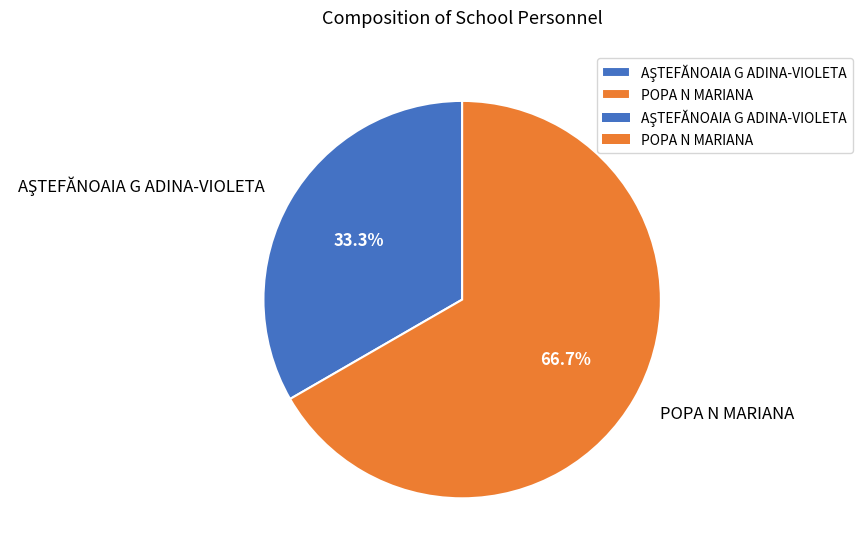

What is the largest slice in the pie chart?

POPA N MARIANA